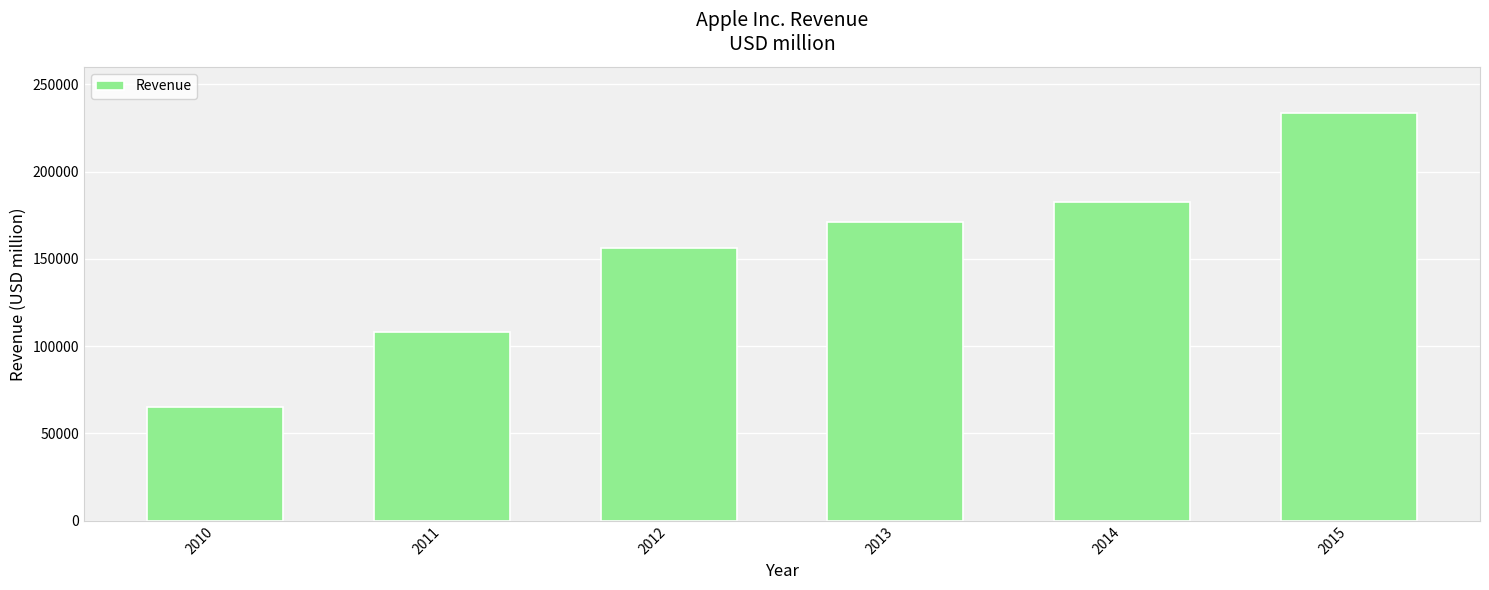

Are the bars grouped side by side (vs. stacked)?

No